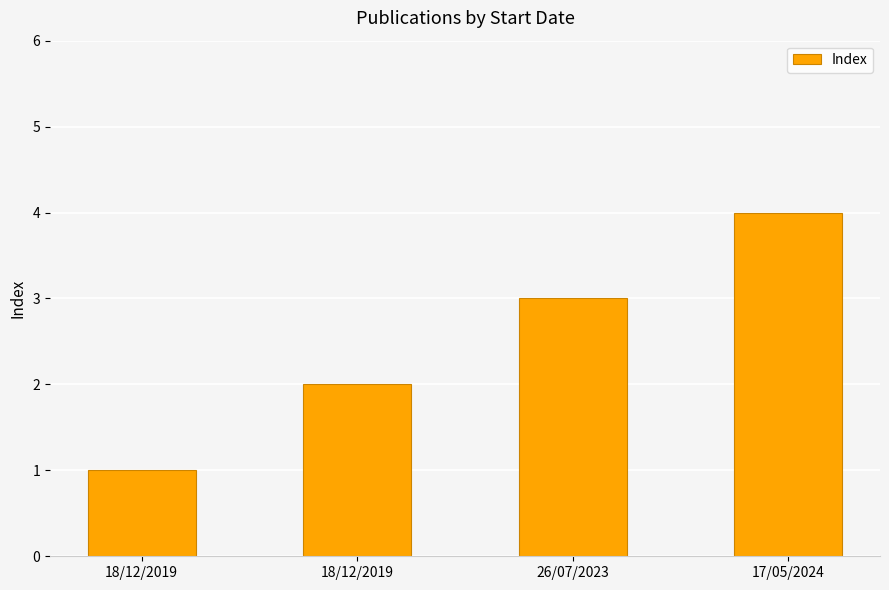

What is the smallest value displayed?

1